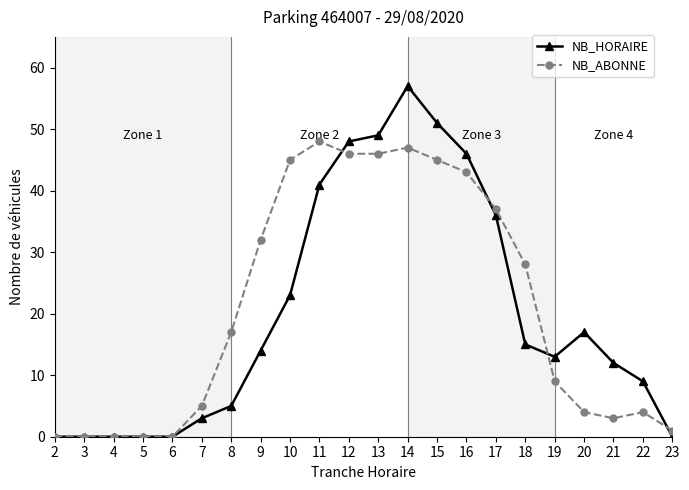

Is it true that NB_HORAIRE equals 28 at 5?

False